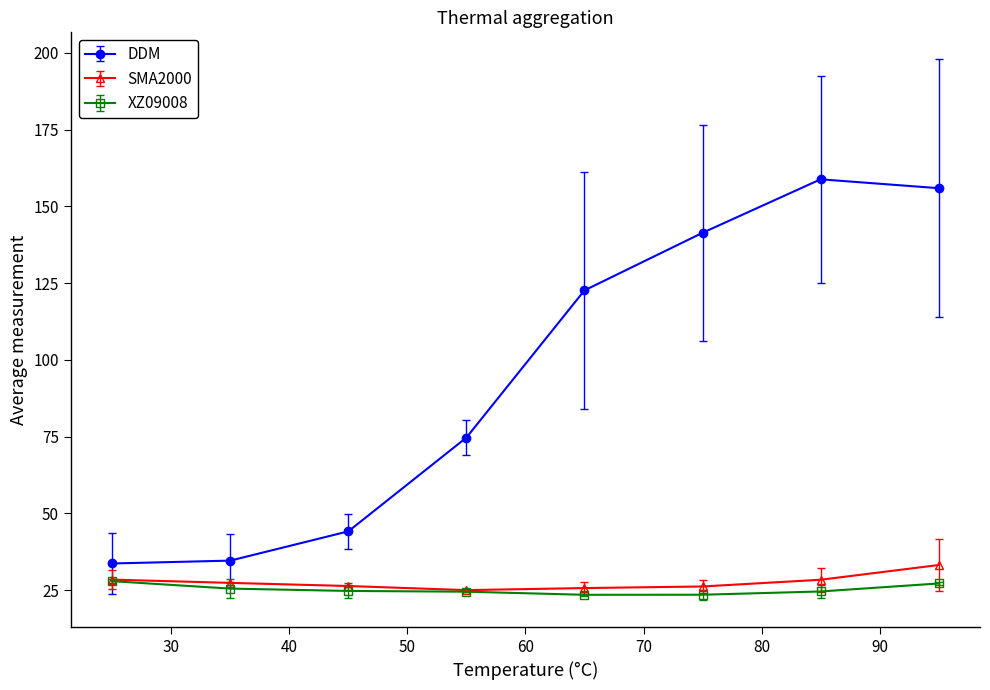

In XZ09008, how many points are lower than both neighbors (excluding endpoints)?

1